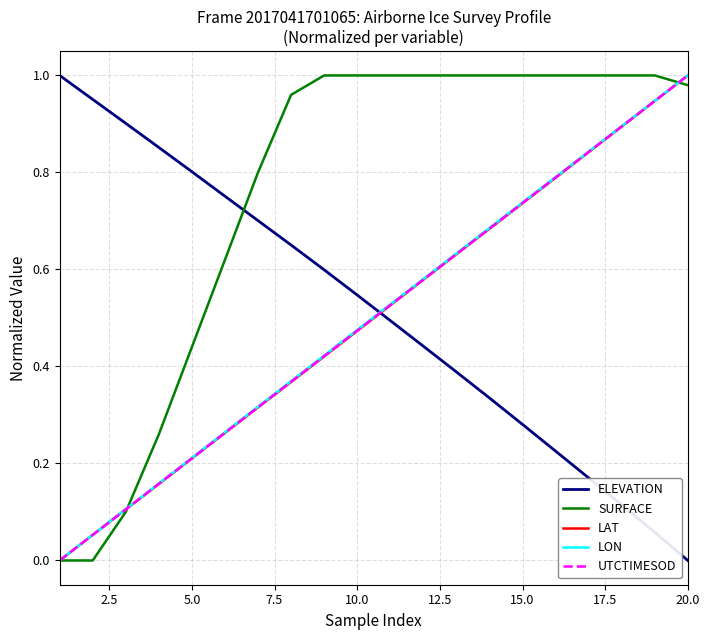

True or false: SURFACE and ELEVATION intersect in this chart.

True